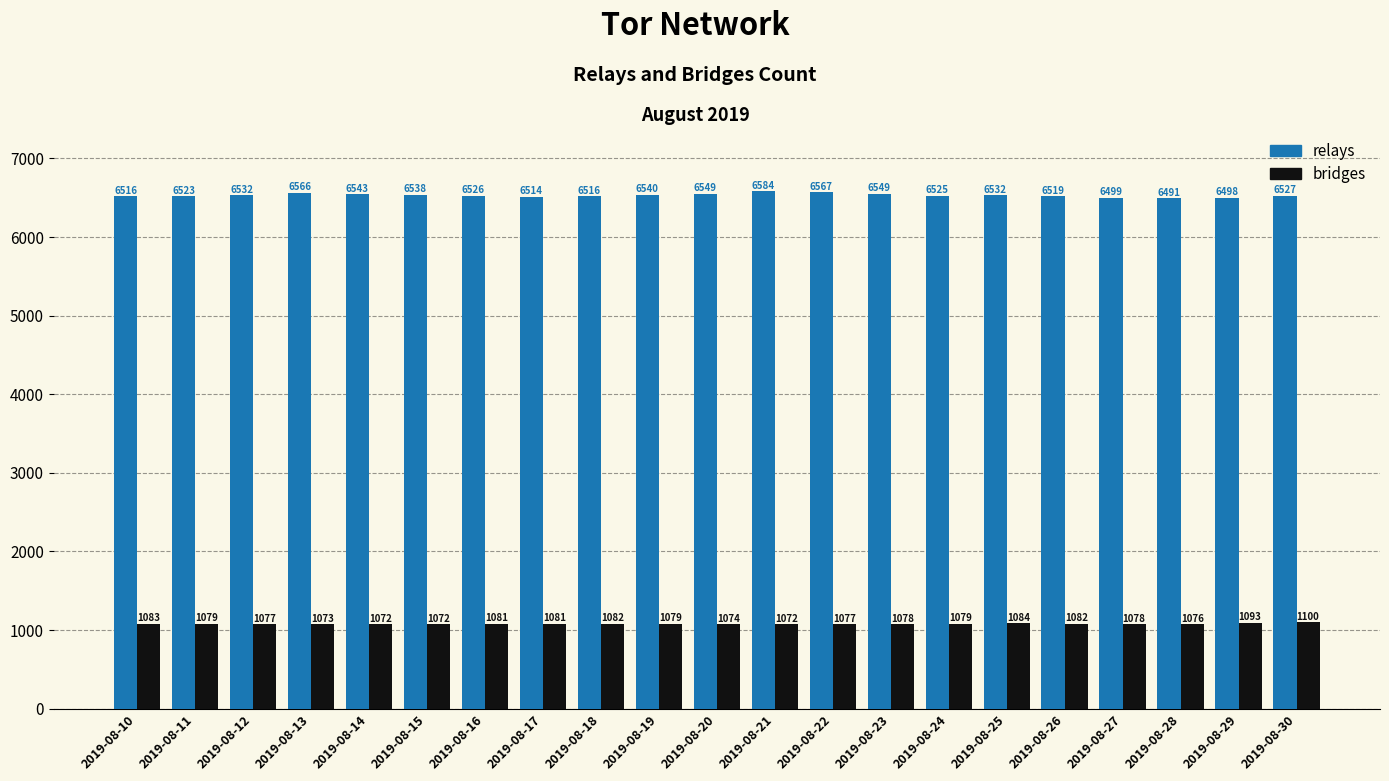

What is the average value of the bridges series?

1080